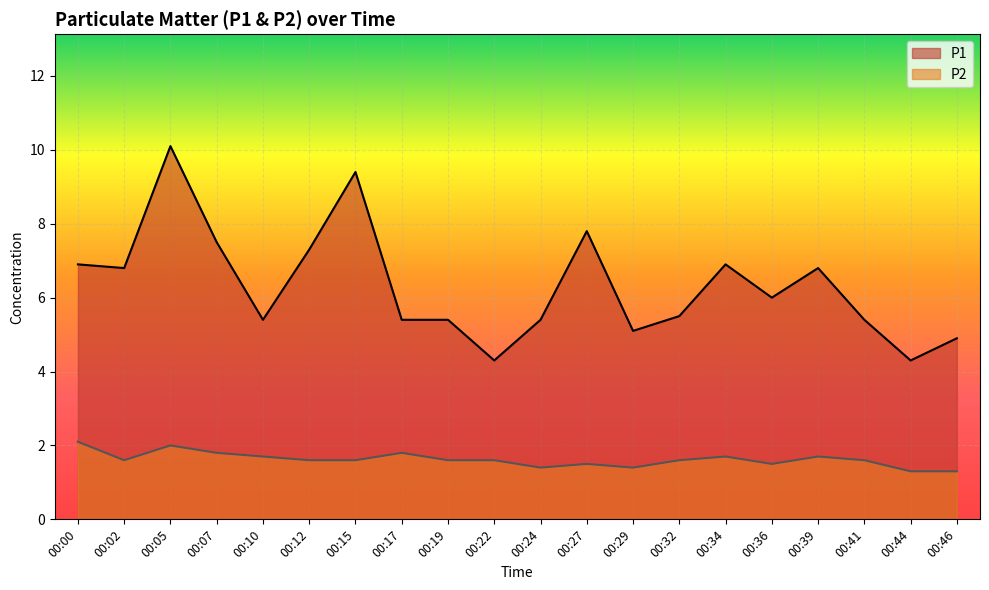

How many interior local valleys does the P2 series have?

4